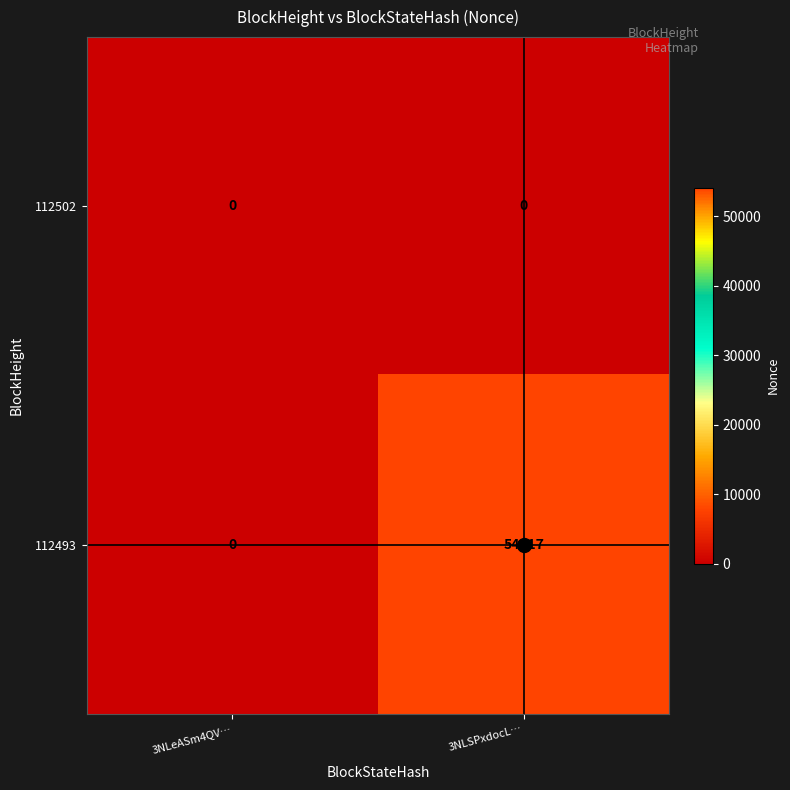

What is the maximum value shown in the chart?

54117